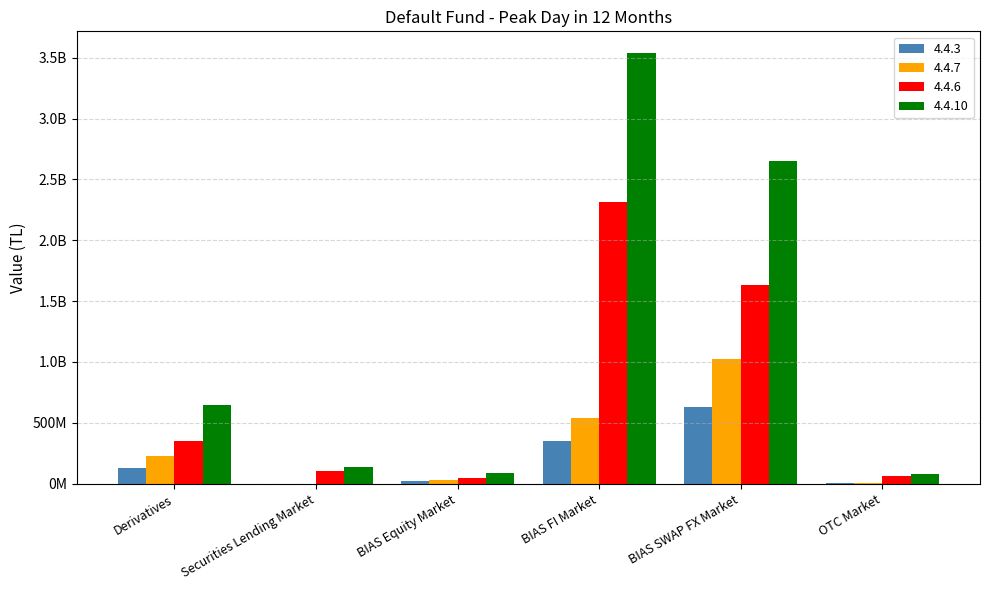

What are all the series names shown in the legend?

4.4.3, 4.4.7, 4.4.6, 4.4.10